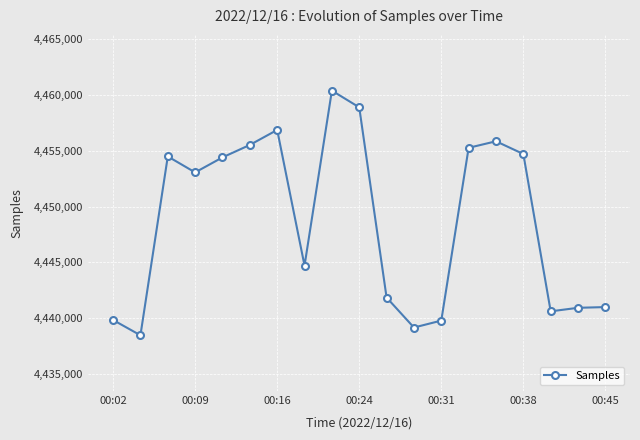

What is the value of the 17th point from the left?

4440605